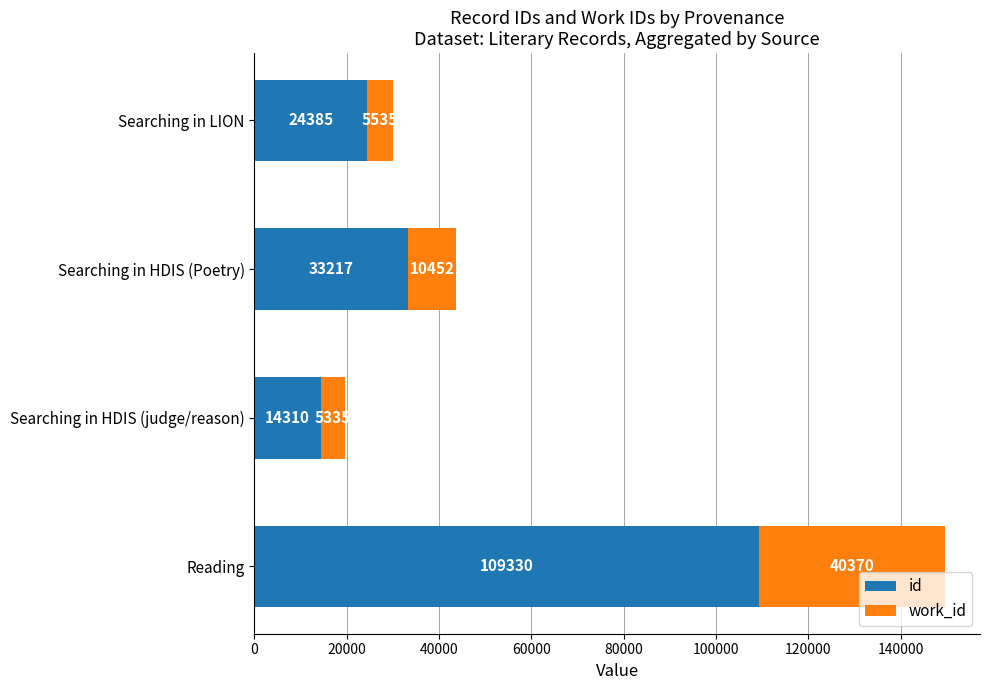

Which series has the widest spread of values?

id